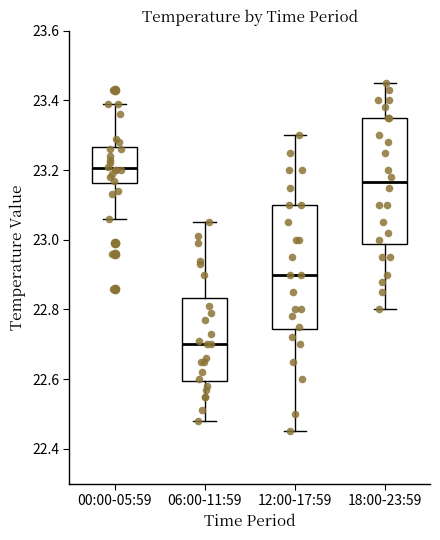

Where is the upper edge of the box for 18:00-23:59 on the y-axis? The values are not printed on the chart, so give them approximately, as read against the axis.

23.36